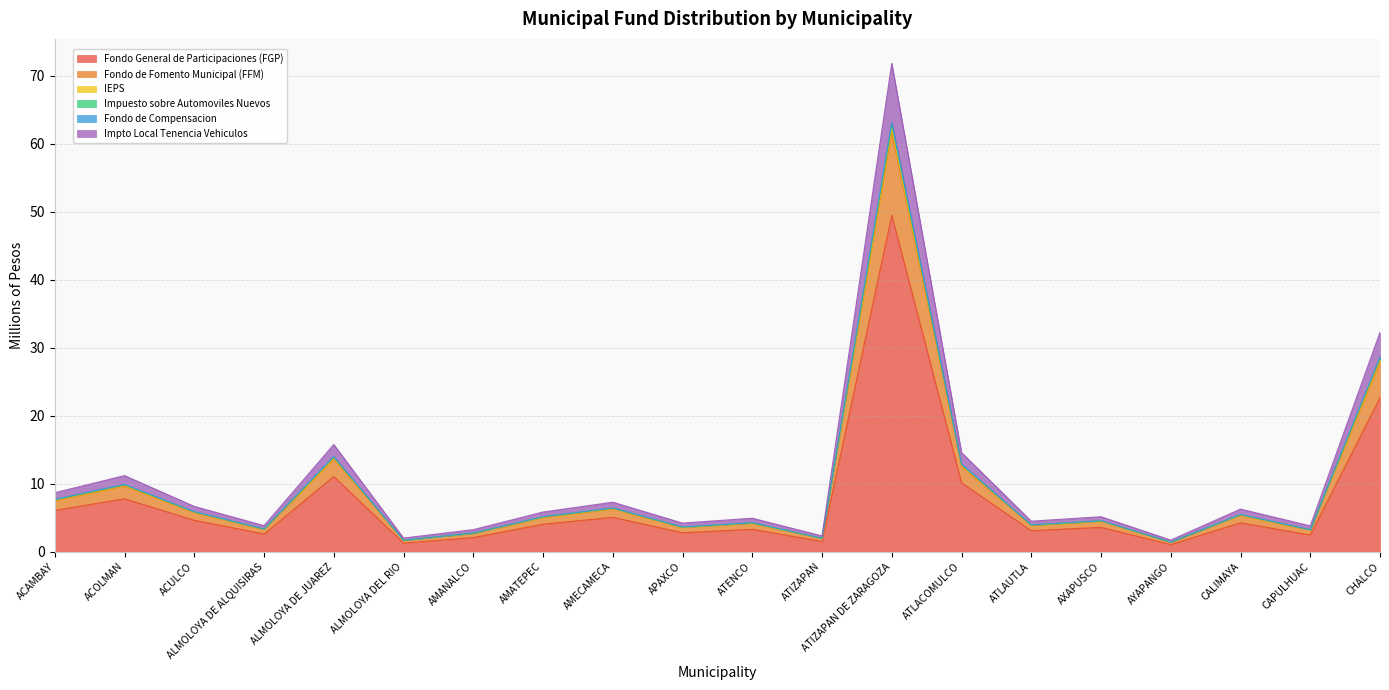

Is it true that Fondo de Fomento Municipal (FFM) equals 4.0 at ACOLMAN?

False